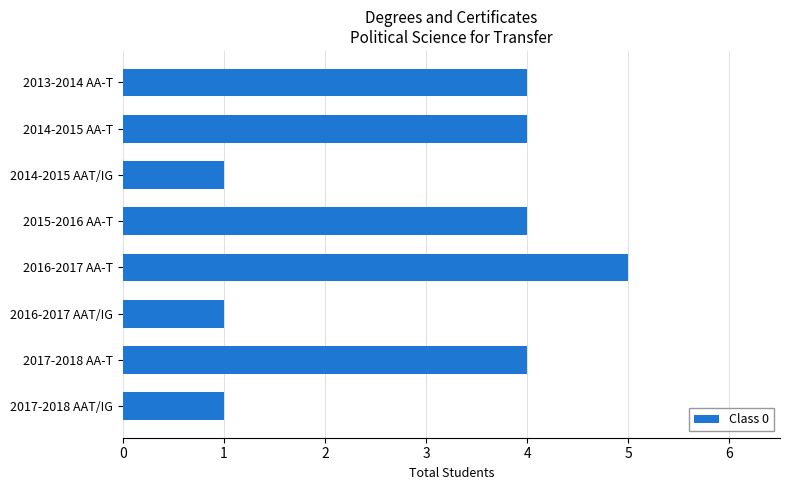

Reading top to bottom, transcribe all the data shown in this chart.

4	4	1	4	5	1	4	1